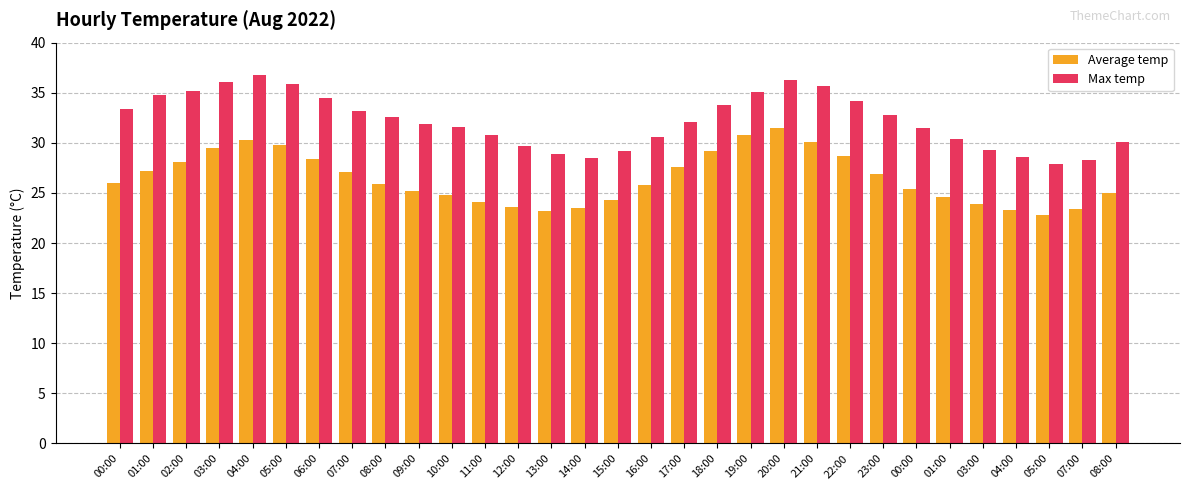

List the series in order of their peak value, highest first.

Max temp, Average temp